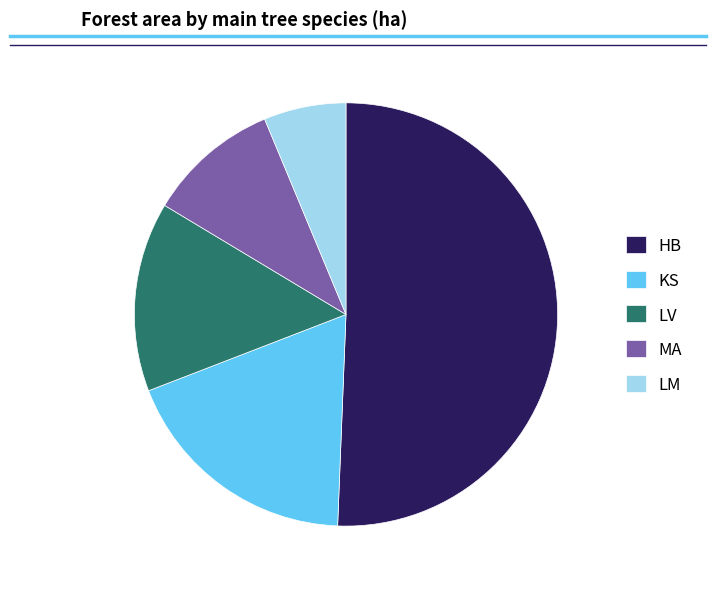

Rank the categories by value from highest to lowest.

HB, KS, LV, MA, LM